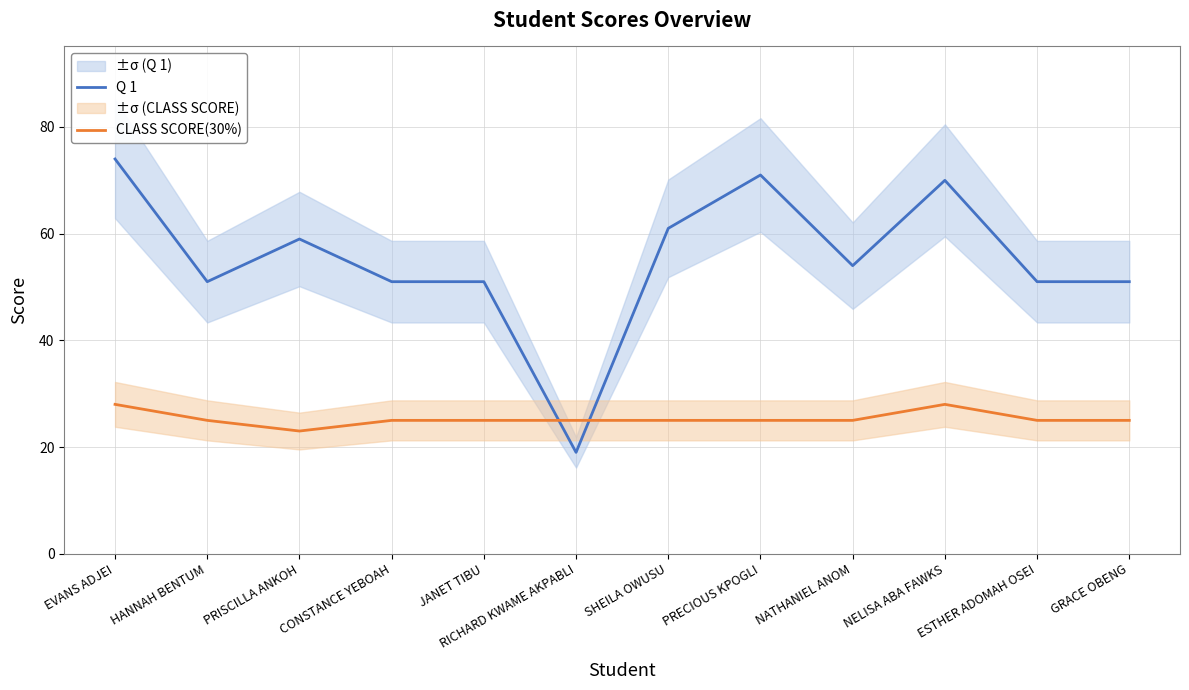

Reading left to right, transcribe all the data shown in this chart.

Q 1: EVANS ADJEI=74	HANNAH BENTUM=51	PRISCILLA ANKOH=59	CONSTANCE YEBOAH=51	JANET TIBU=51	RICHARD KWAME AKPABLI=19	SHEILA OWUSU=61	PRECIOUS KPOGLI=71	NATHANIEL ANOM=54	NELISA ABA FAWKS=70	ESTHER ADOMAH OSEI=51	GRACE OBENG=51
CLASS SCORE(30%): EVANS ADJEI=28	HANNAH BENTUM=25	PRISCILLA ANKOH=23	CONSTANCE YEBOAH=25	JANET TIBU=25	RICHARD KWAME AKPABLI=25	SHEILA OWUSU=25	PRECIOUS KPOGLI=25	NATHANIEL ANOM=25	NELISA ABA FAWKS=28	ESTHER ADOMAH OSEI=25	GRACE OBENG=25